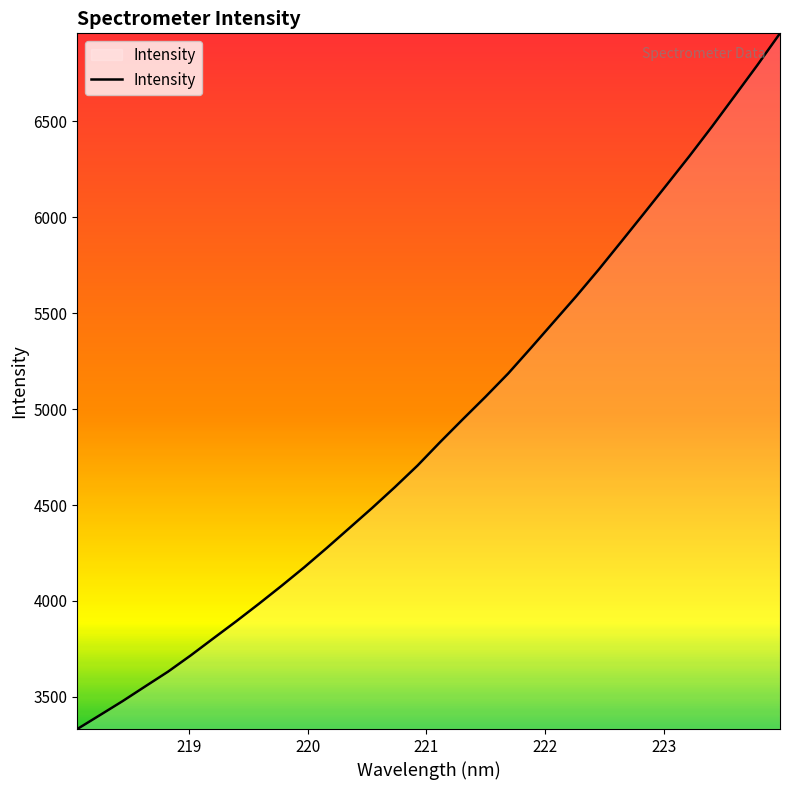

What is the minimum value shown in the chart?

3332.5